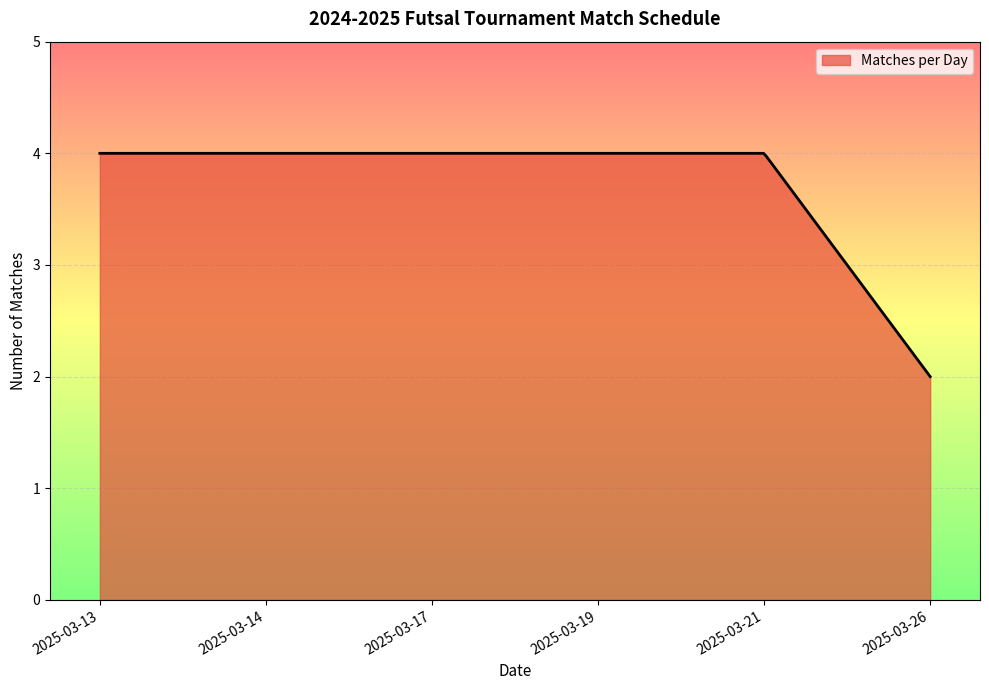

What is the difference between the maximum and minimum values?

2.0